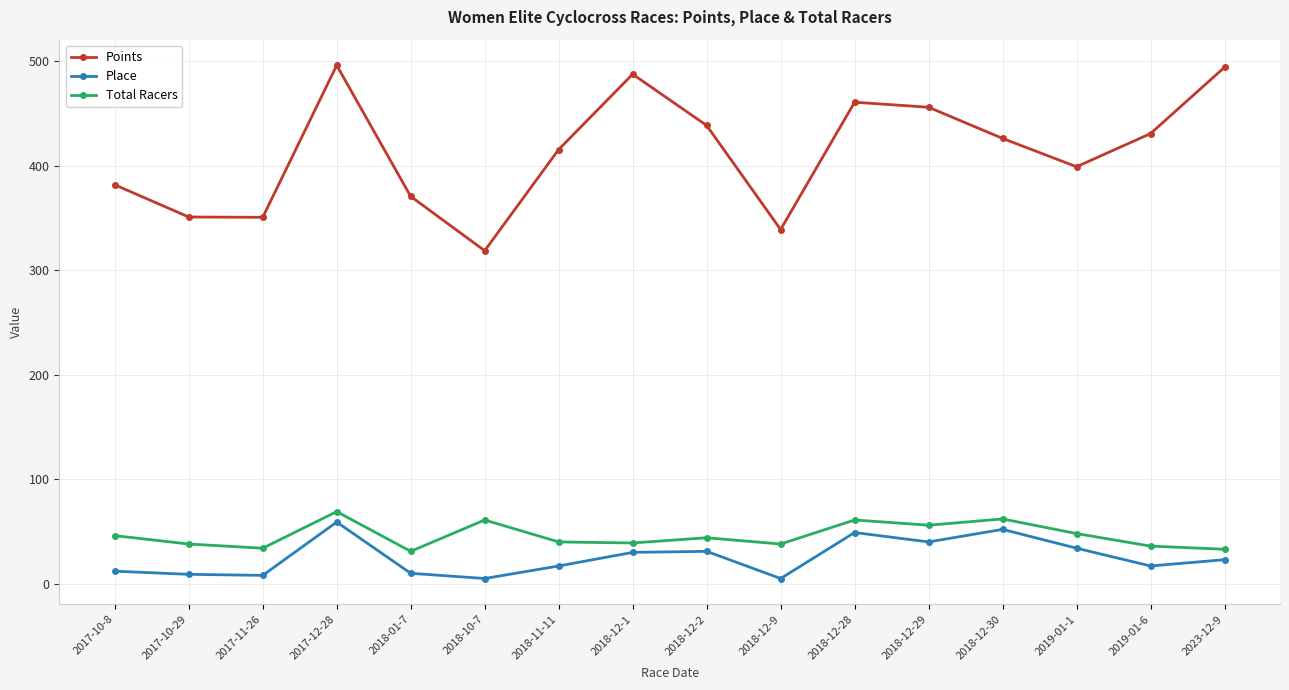

Does the chart display data point markers on the line(s)?

Yes